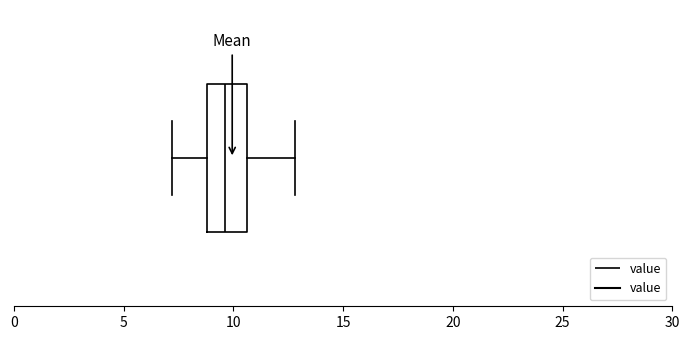

Transcribe this box plot: give where the median line is, the range the box spans, and where the two whiskers end, as read against the x-axis. The values are not printed on the chart, so give them approximately, as read against the axis.

median 9.5, box 9.0 to 10.5, whiskers 7.0 to 13.0